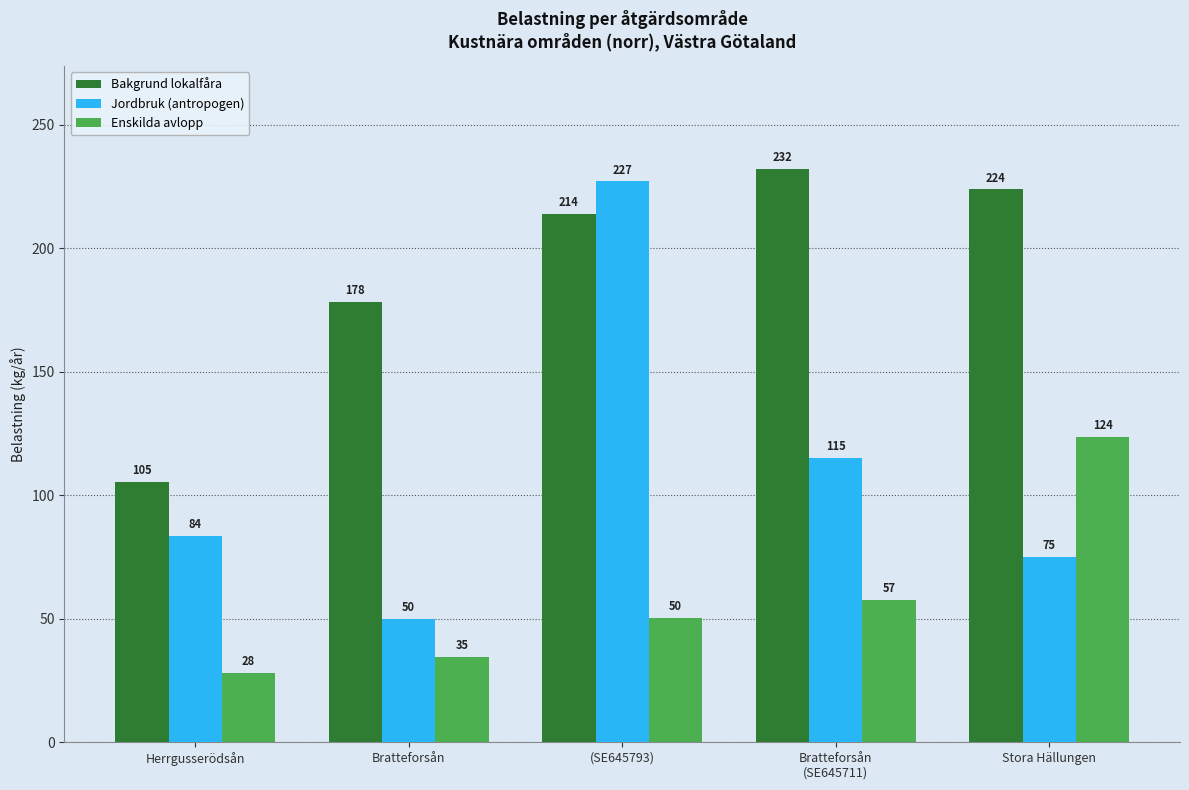

What is the sum of all Jordbruk (antropogen) values?

550.7